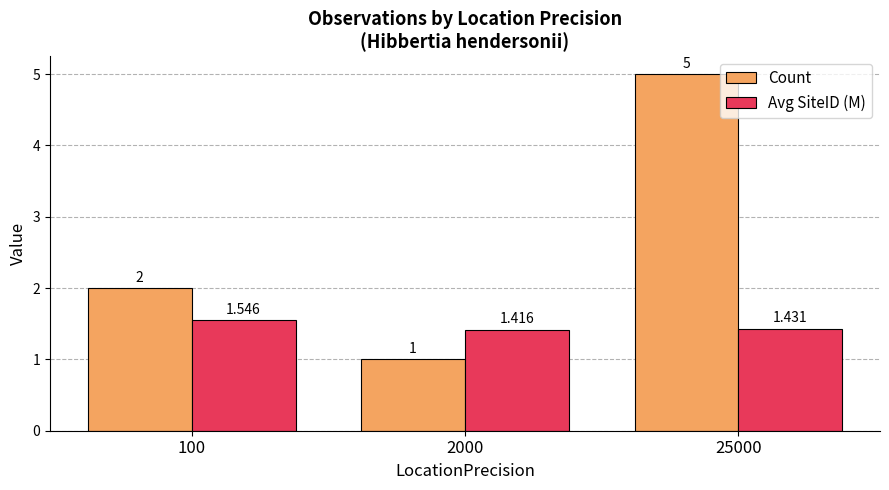

What is the spread (max minus min) of values at 2000?

0.4